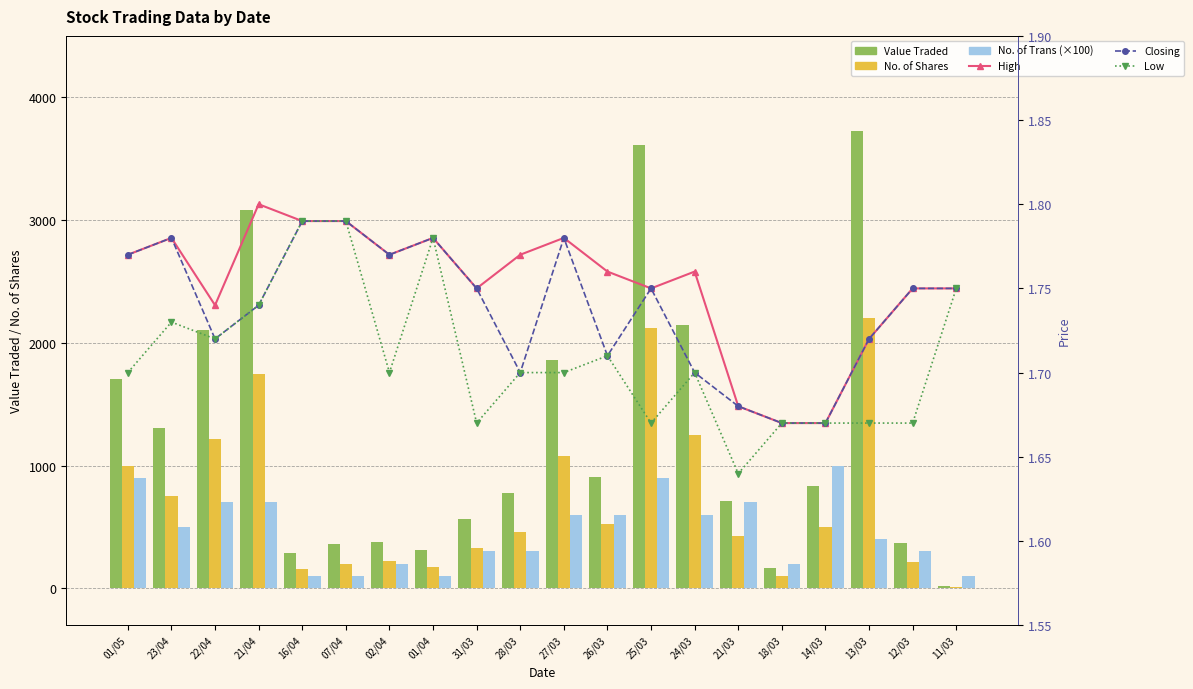

What is the value of the No. of Trans (×100) bar at the 9th from the left?

300.0